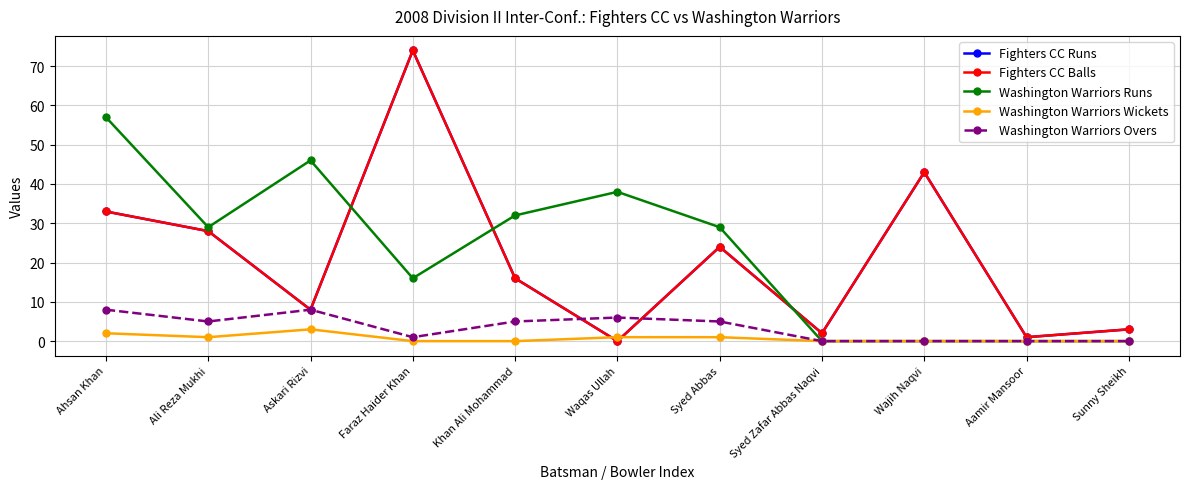

At which category is the sum across all series the highest?

Faraz Haider Khan